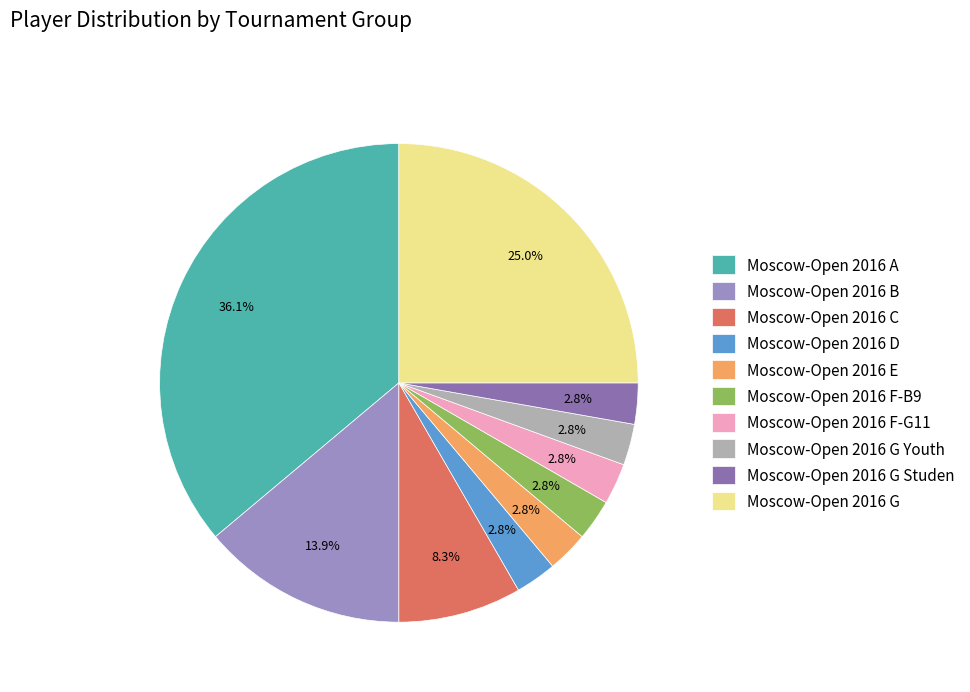

To the nearest percent, what portion does Moscow-Open 2016 C represent?

8%